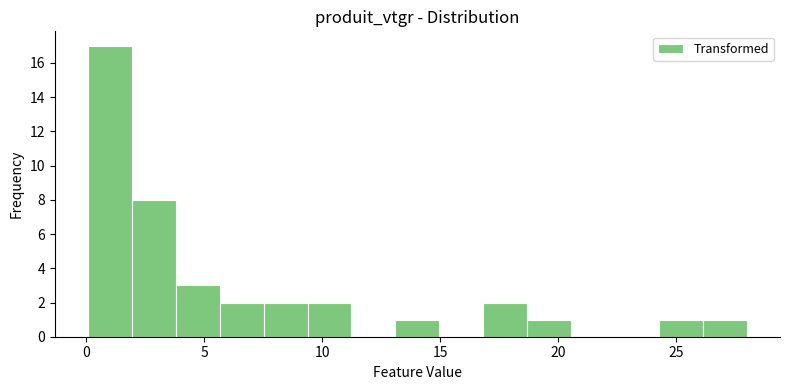

Read against the x-axis, roughly where is the centre of the tallest bar?

1.0